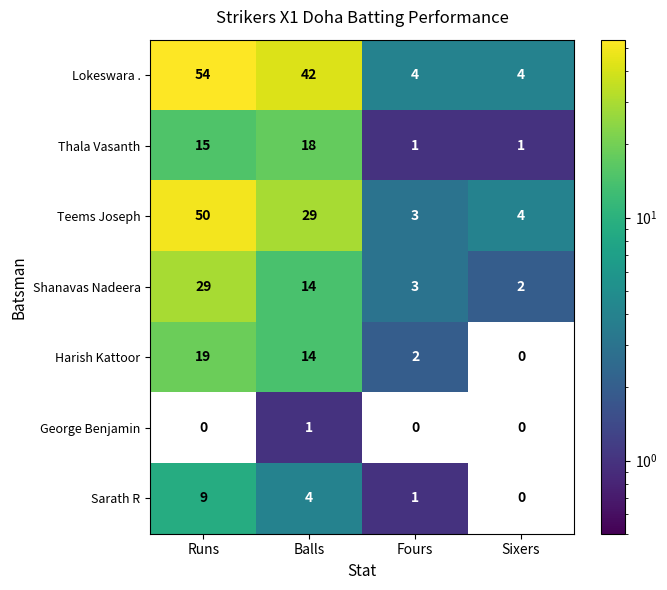

Reading left to right, what are all the values shown in this chart?

Lokeswara .: Runs=54	Balls=42	Fours=4	Sixers=4
Thala Vasanth: Runs=15	Balls=18	Fours=1	Sixers=1
Teems Joseph: Runs=50	Balls=29	Fours=3	Sixers=4
Shanavas Nadeera: Runs=29	Balls=14	Fours=3	Sixers=2
Harish Kattoor: Runs=19	Balls=14	Fours=2	Sixers=0
George Benjamin: Runs=0	Balls=1	Fours=0	Sixers=0
Sarath R: Runs=9	Balls=4	Fours=1	Sixers=0